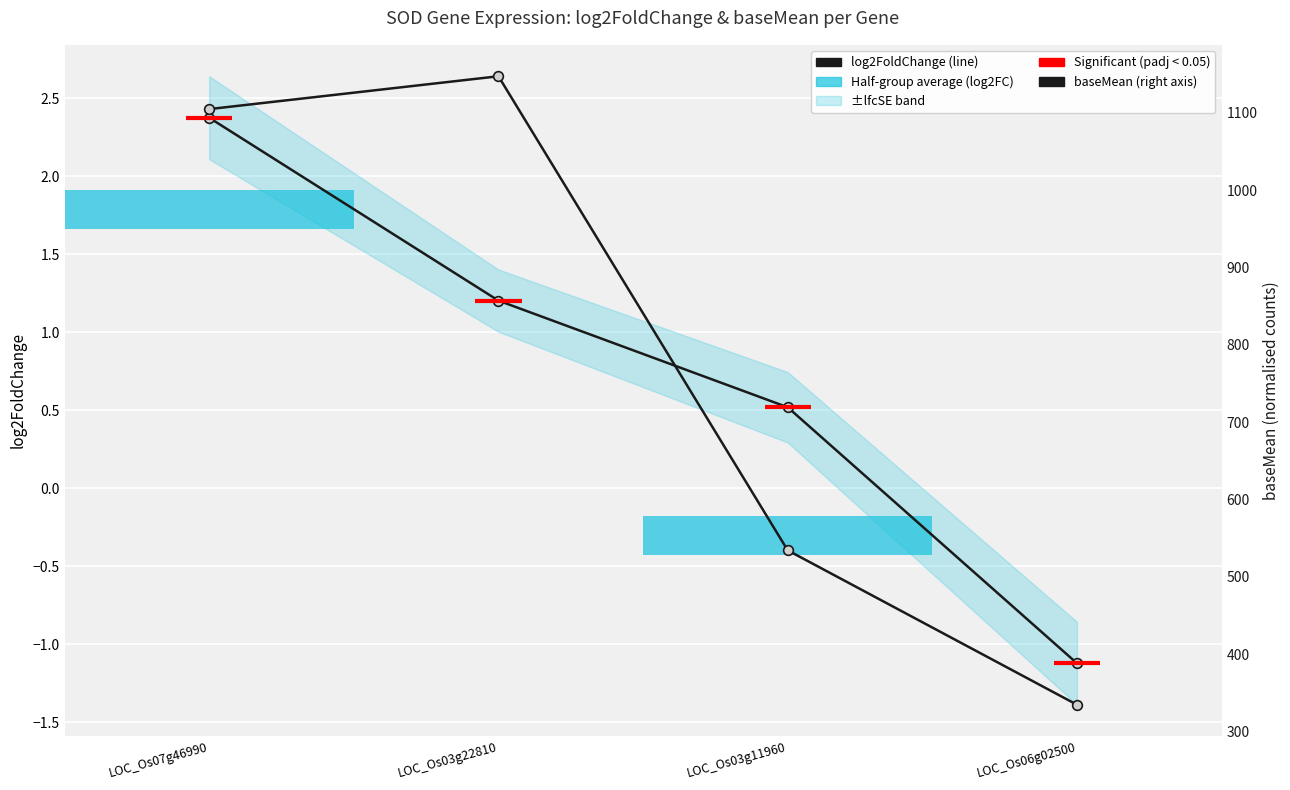

What is the difference between the maximum and minimum values in the baseMean series?

812.7